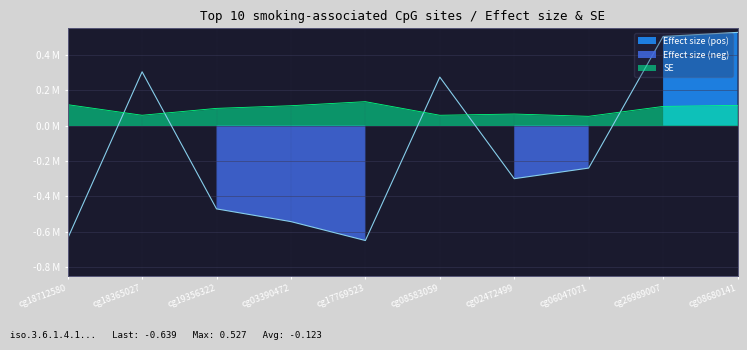

Between cg18712580 and cg03390472, which is larger?

cg03390472